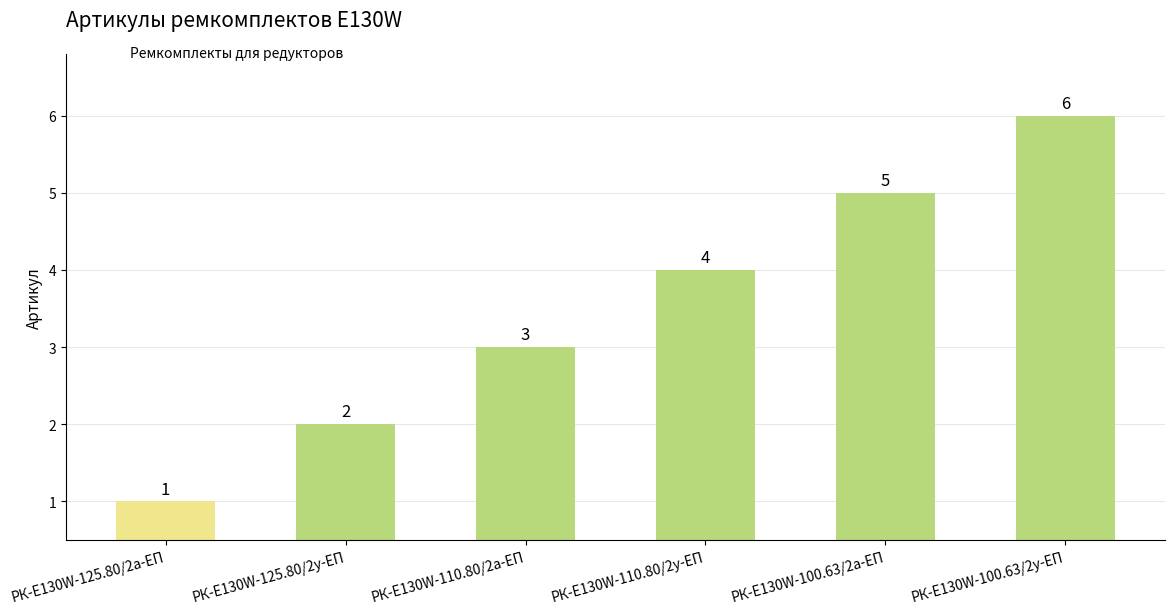

Rank the categories by value from lowest to highest.

РК-E130W-125.80/2а-ЕП, РК-E130W-125.80/2у-ЕП, РК-E130W-110.80/2а-ЕП, РК-E130W-110.80/2у-ЕП, РК-E130W-100.63/2а-ЕП, РК-E130W-100.63/2у-ЕП